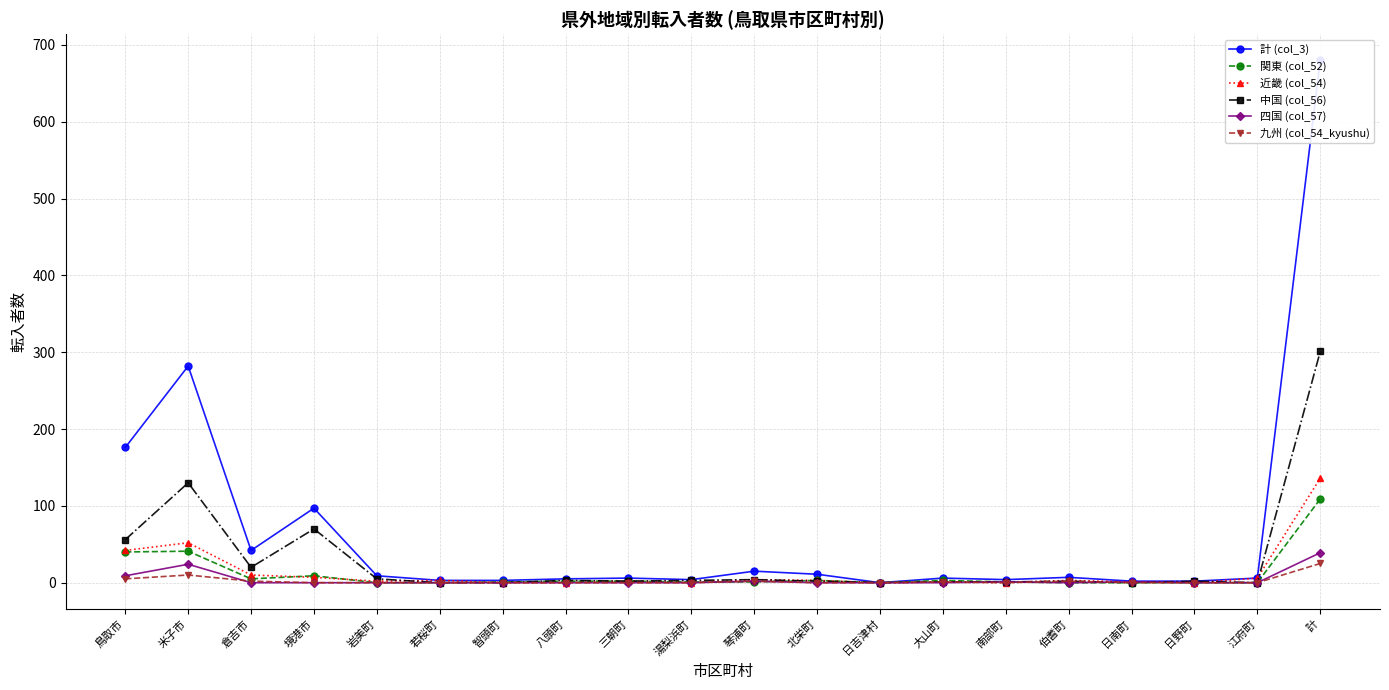

How many lines are shown in the chart?

6